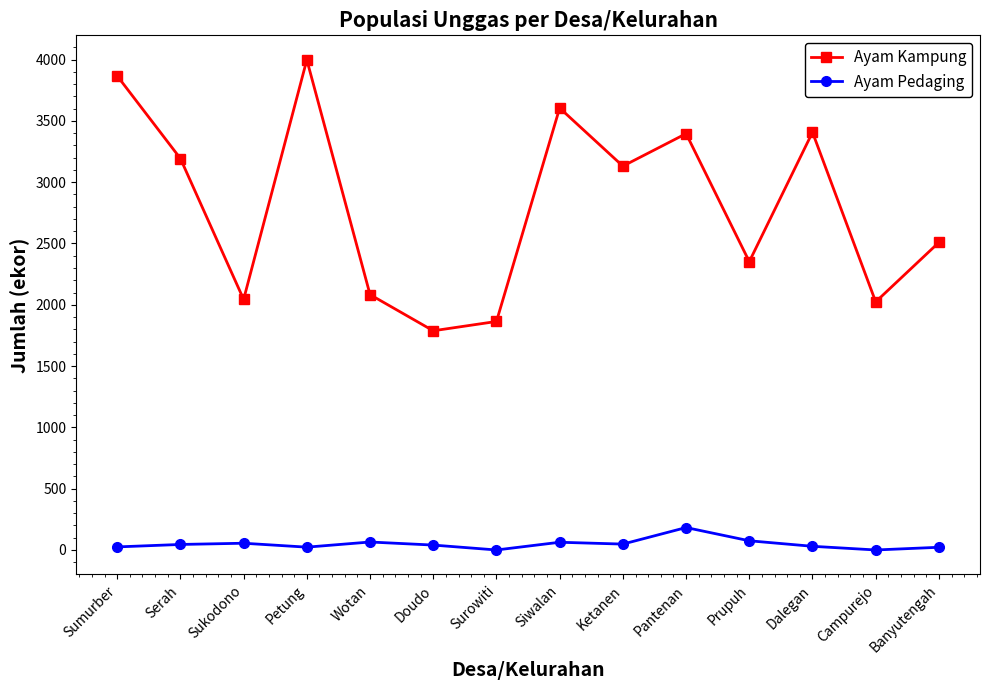

Which series has the largest range (max minus min)?

Ayam Kampung